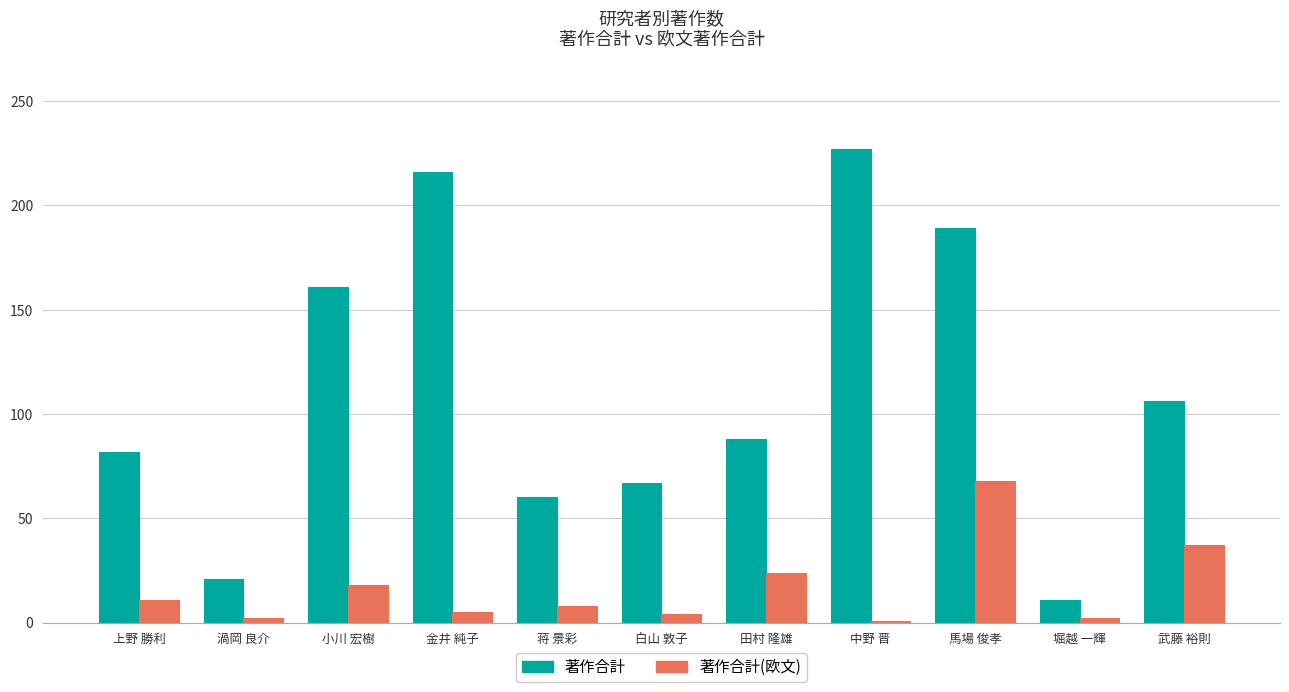

The 著作合計 series shows 252 at 馬場 俊孝. True or false?

False